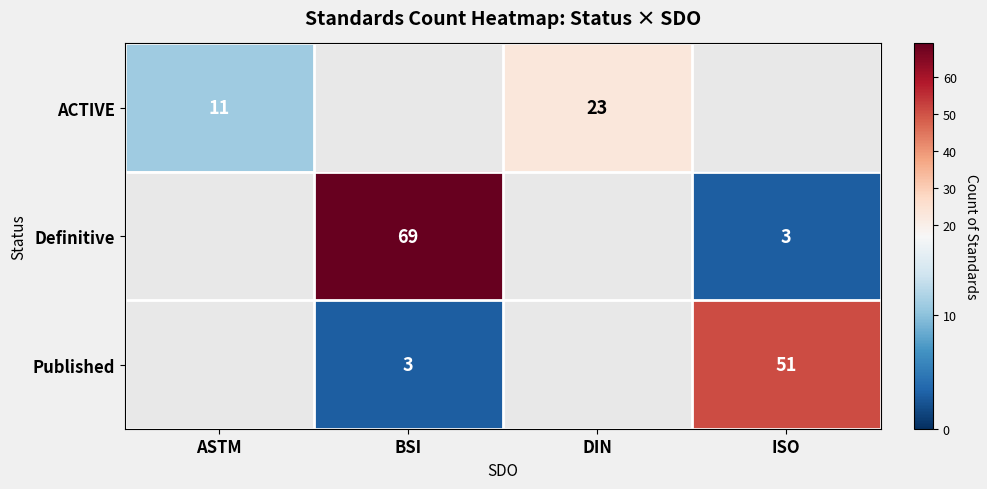

At how many categories does at least one series exceed 48?

2